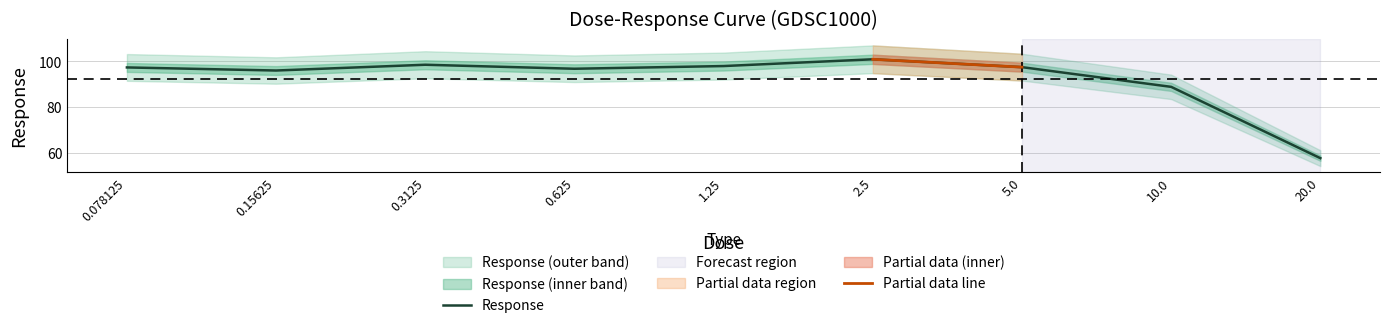

What is the label of the 9th point from the left?

20.0